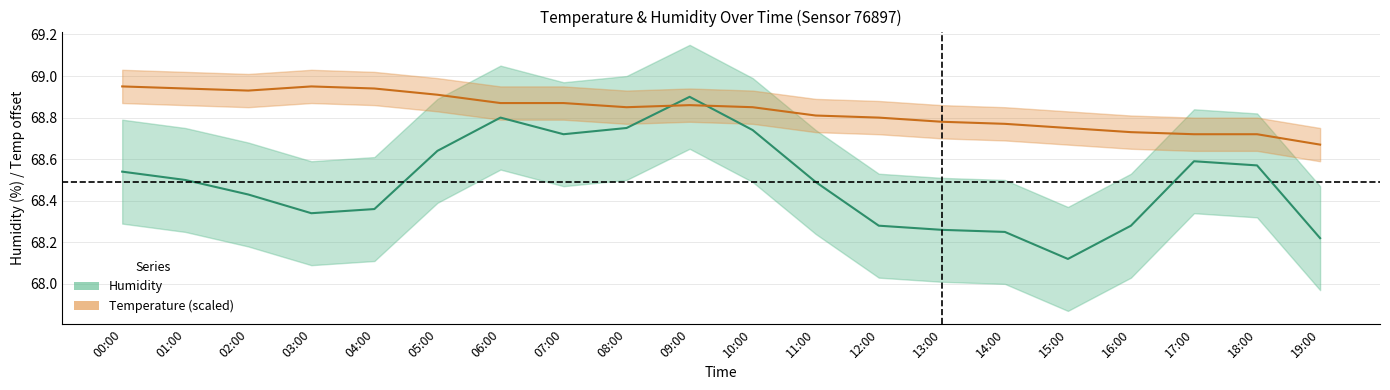

What is the value of the temperature (scaled) point at the 5th from the left?

68.9